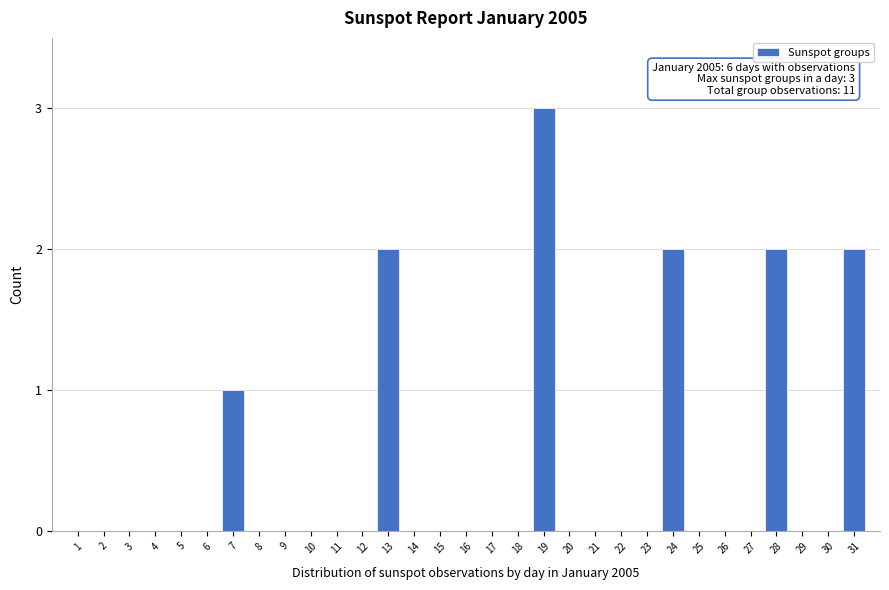

Which label corresponds to the largest value in the chart?

19